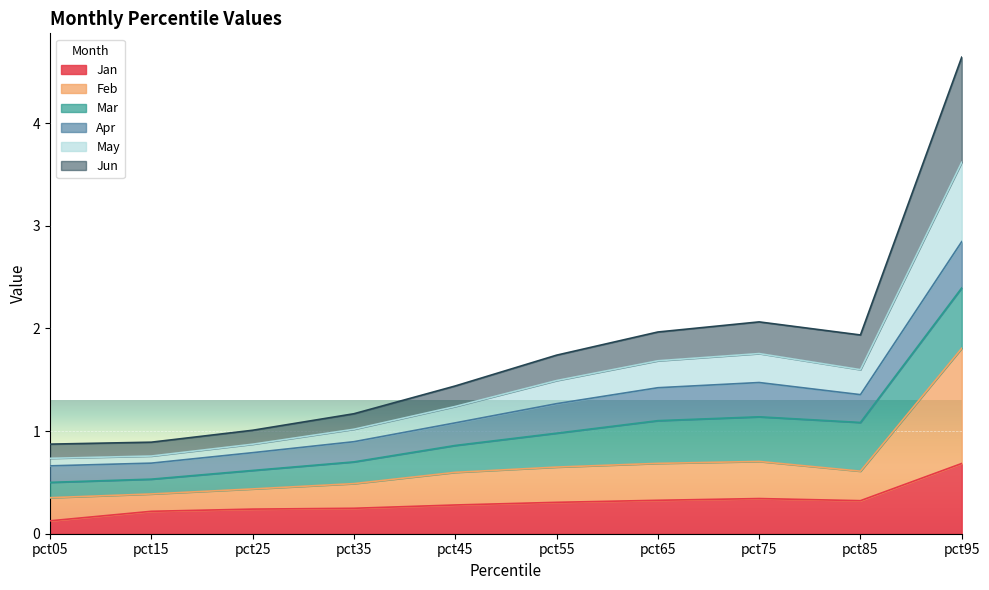

Does the chart display data point markers on the line(s)?

No